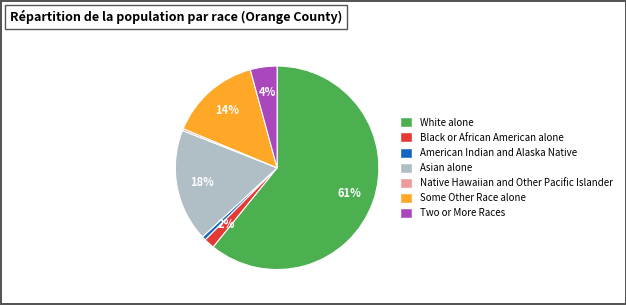

To the nearest percent, what portion does White alone represent?

61%